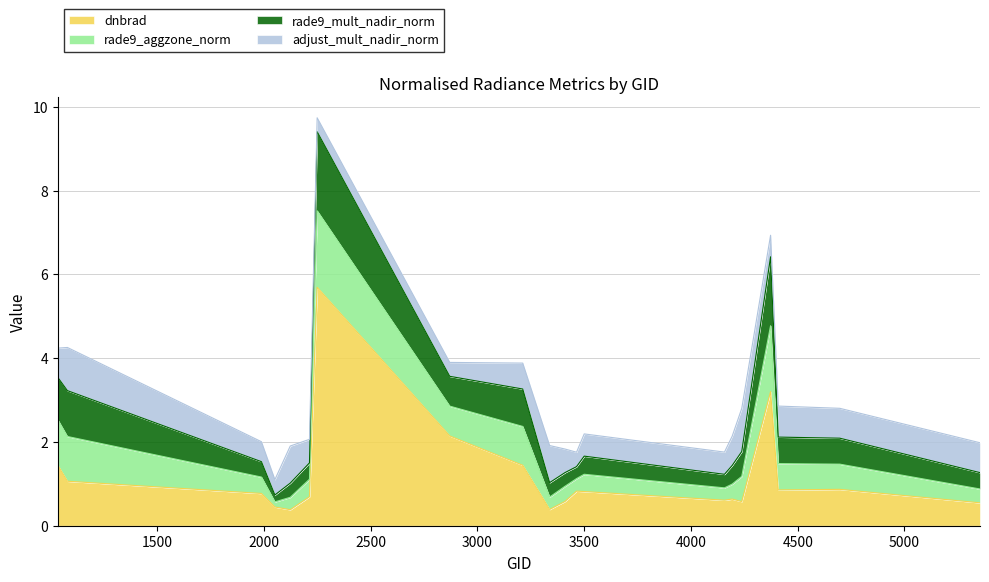

True or false: dnbrad and rade9_mult_nadir_norm intersect in this chart.

False